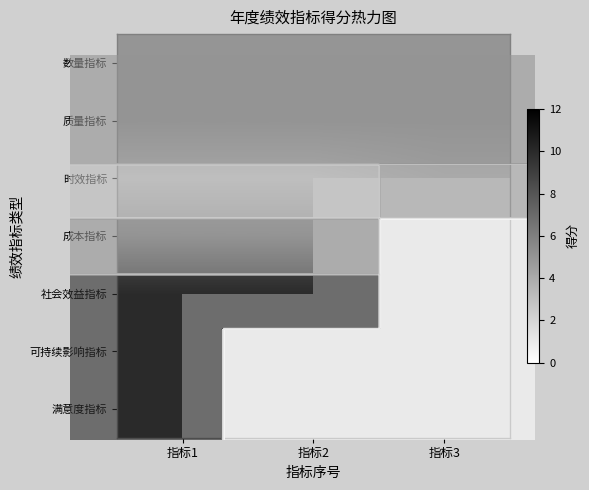

What is the spread (max minus min) of values at 指标1?

7.0